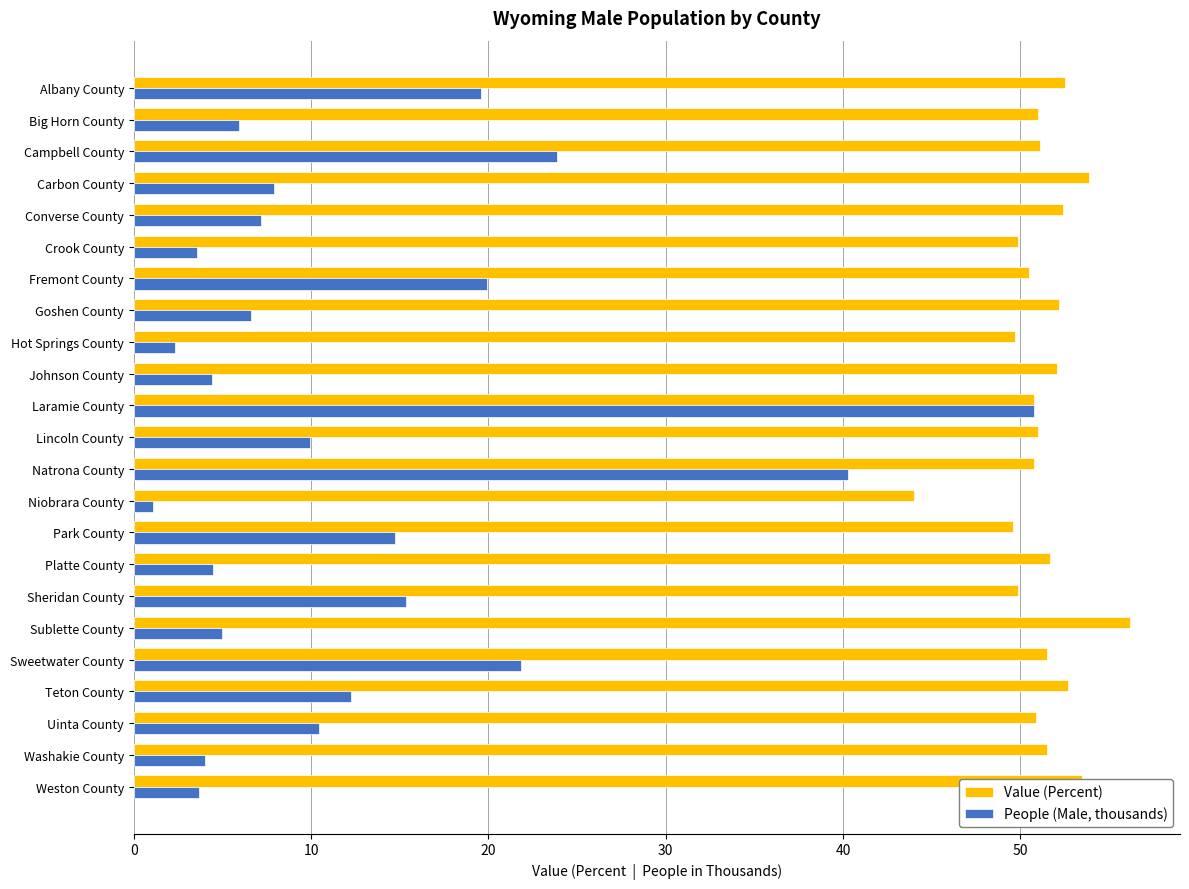

At which label does People (Male, thousands) reach its peak?

Laramie County